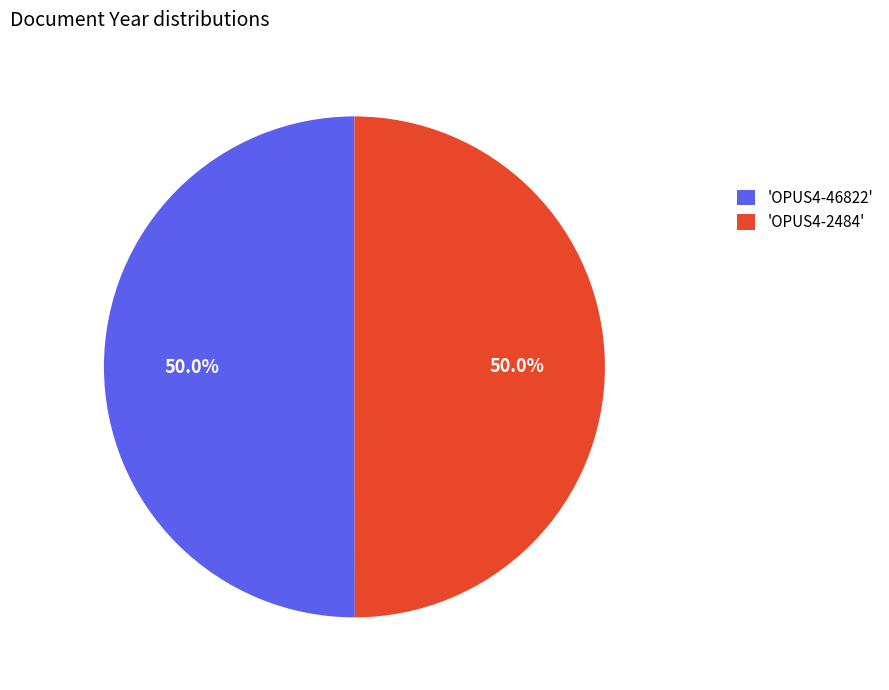

Do 'OPUS4-46822' and 'OPUS4-2484' together represent more than half of the pie?

Yes